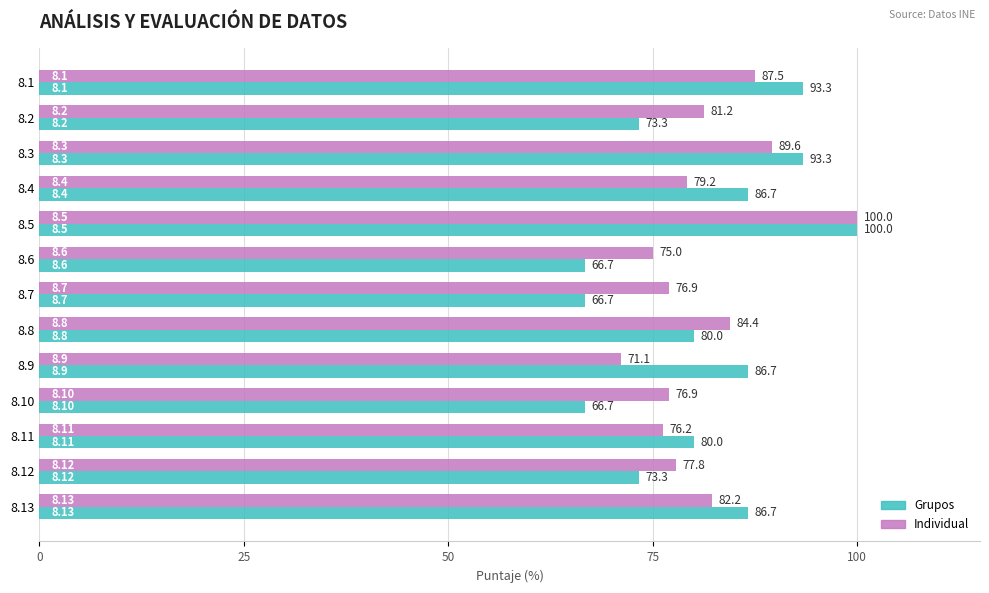

Which series has the largest range (max minus min)?

Grupos